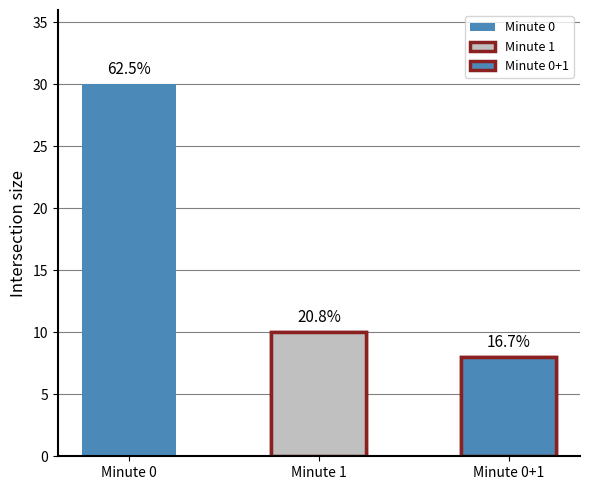

Are the bars horizontal?

No